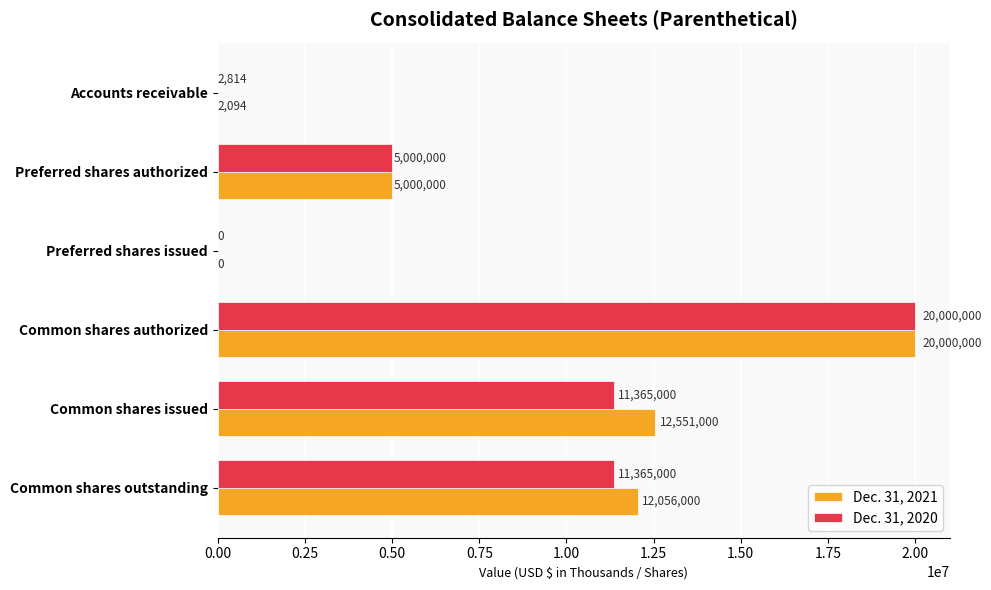

What value does the Dec. 31, 2020 series have at Accounts receivable, to the nearest 50?

2800